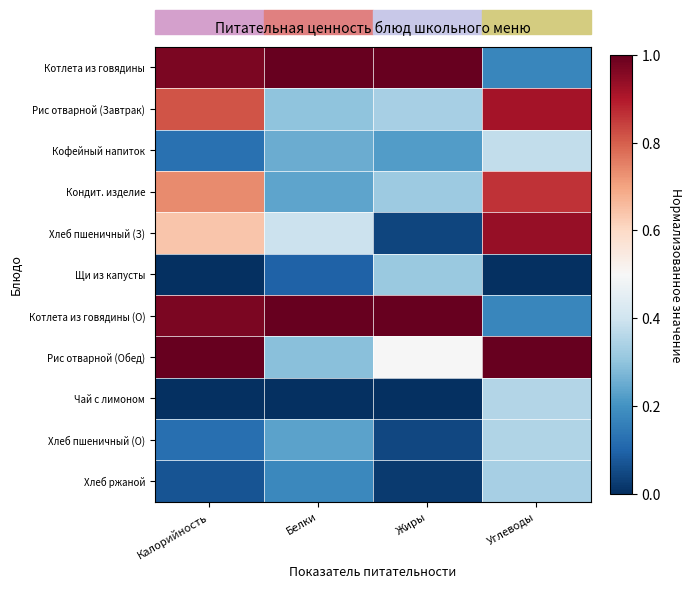

Which has a higher value, Жиры or Калорийность?

Жиры